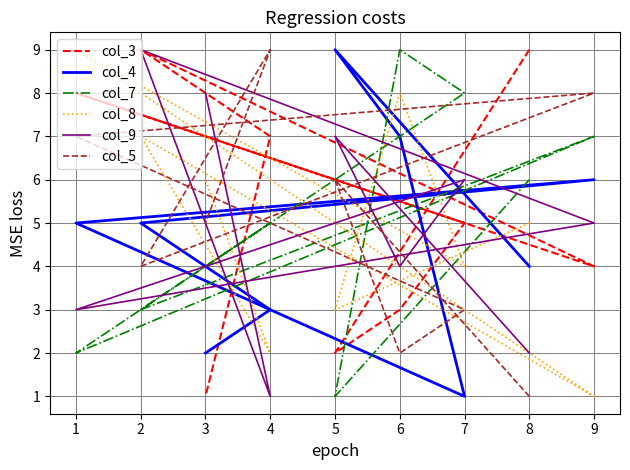

What is the spread (max minus min) of values at 3?

7